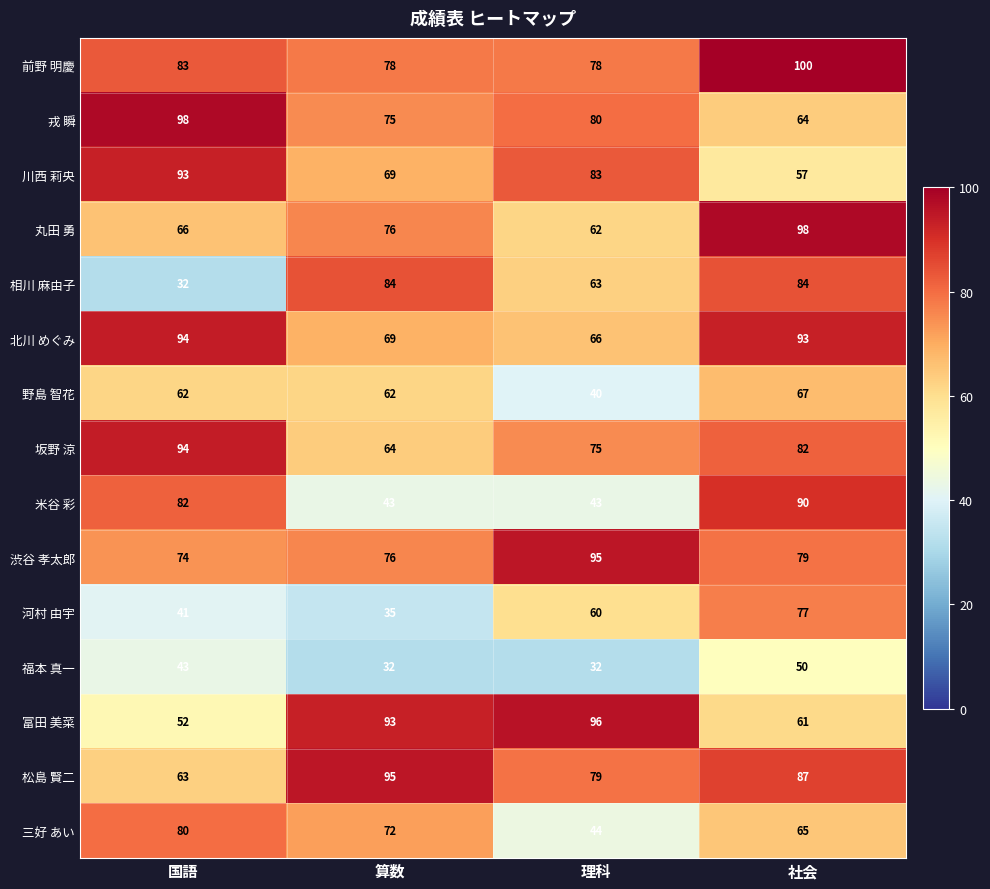

How many 丸田 勇 values are between 66 and 98?

3